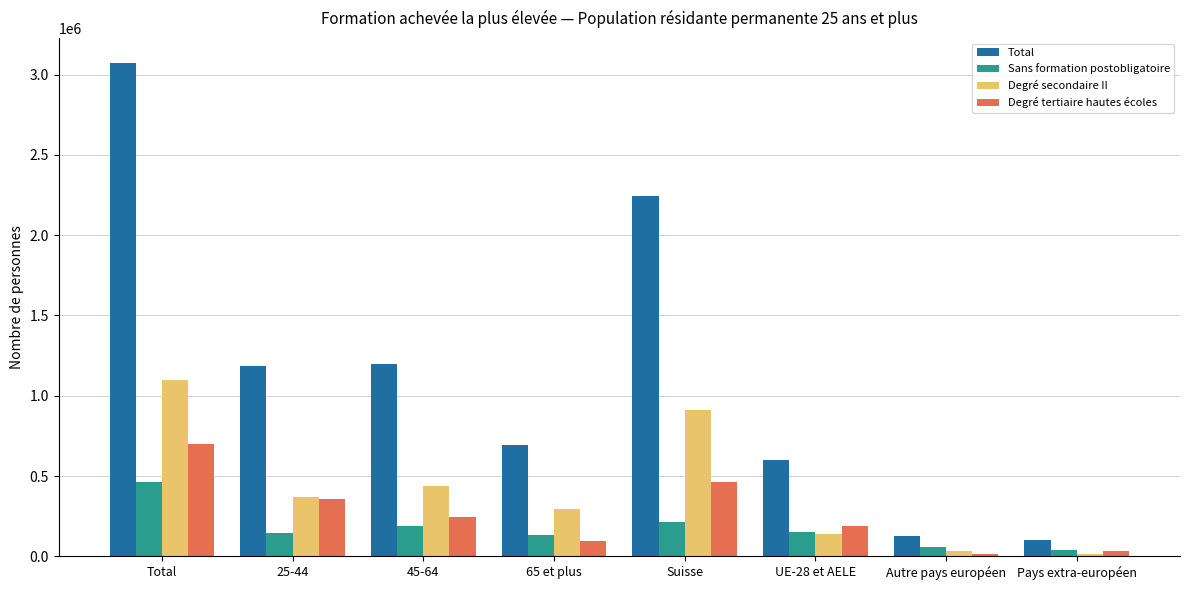

Is it true that Degré secondaire II equals 912714.3 at Suisse?

True